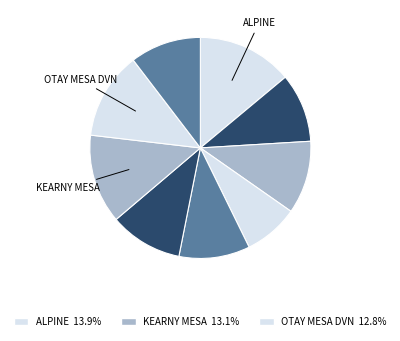

How many slices are in this pie chart?

9